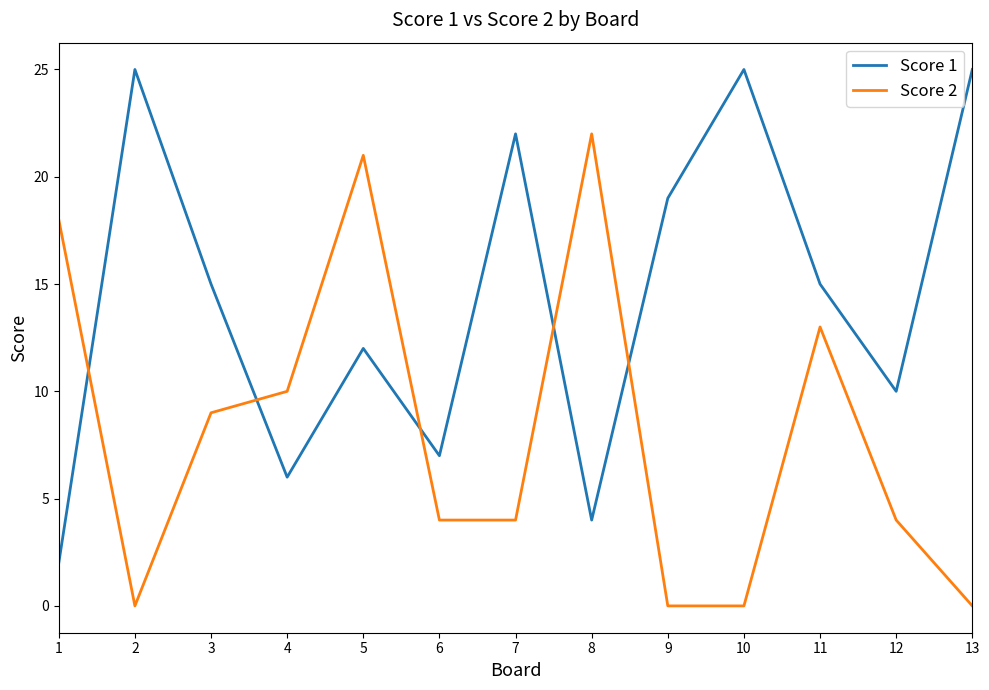

How many Score 2 values are between 0 and 13?

10